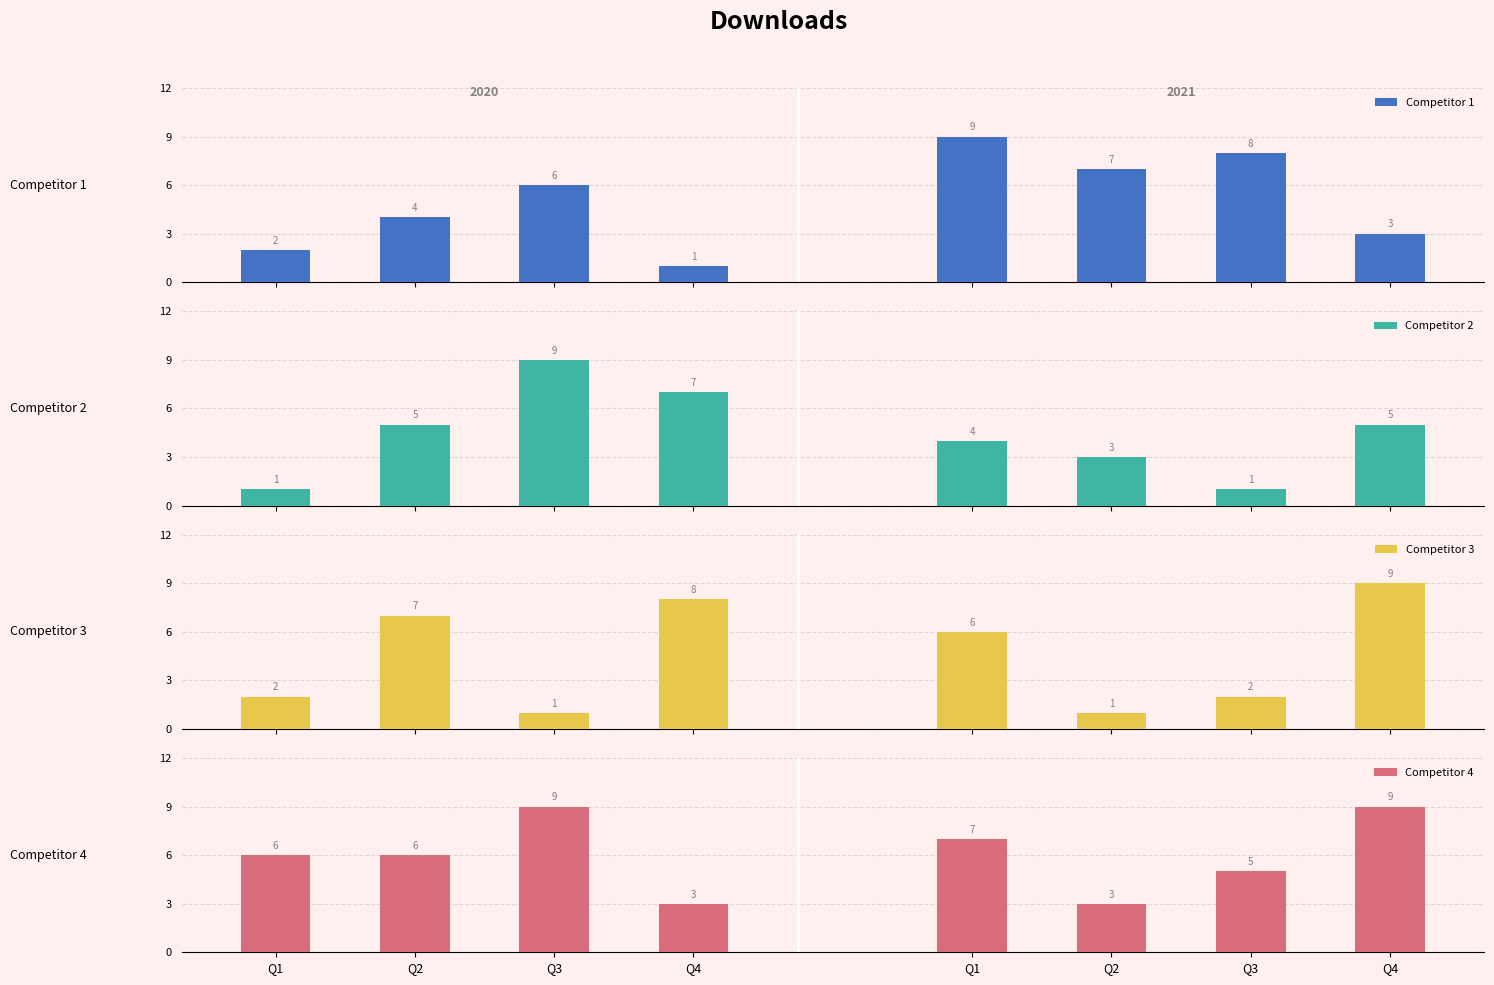

What are all the series names shown in the legend?

Competitor 1, Competitor 2, Competitor 3, Competitor 4